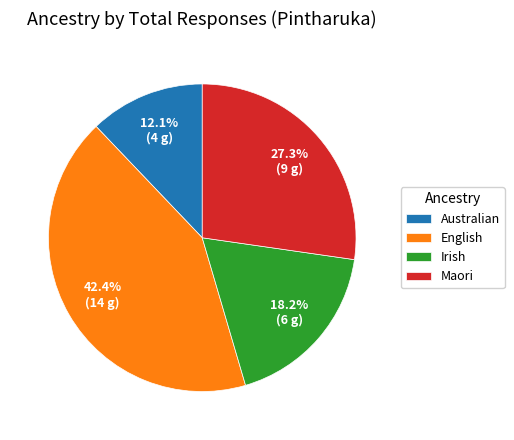

What is the largest slice in the pie chart?

English